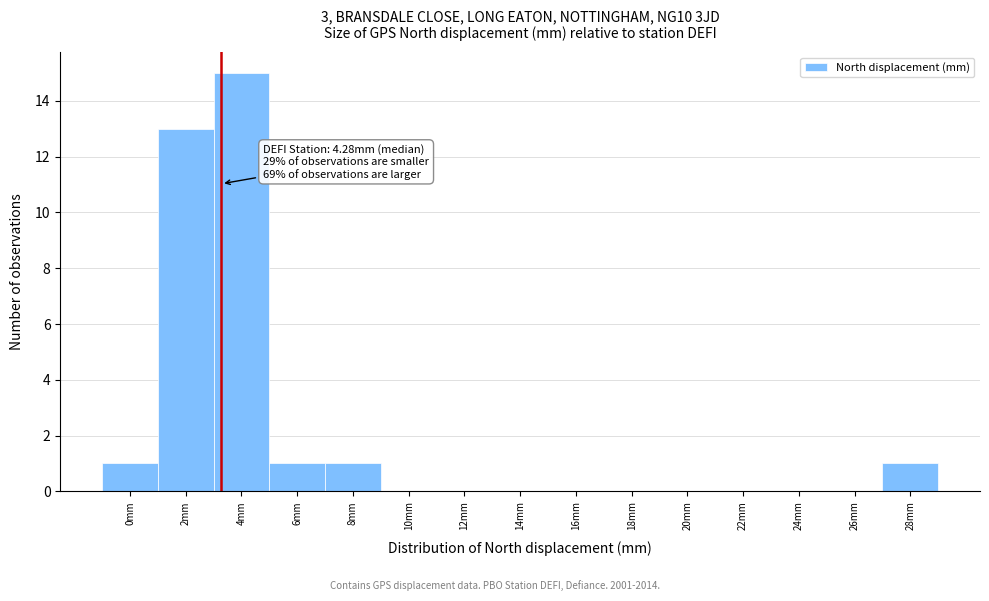

Reading left to right, what are all the values shown in this chart?

0mm=1	2mm=13	4mm=15	6mm=1	8mm=1	10mm=0	12mm=0	14mm=0	16mm=0	18mm=0	20mm=0	22mm=0	24mm=0	26mm=0	28mm=1